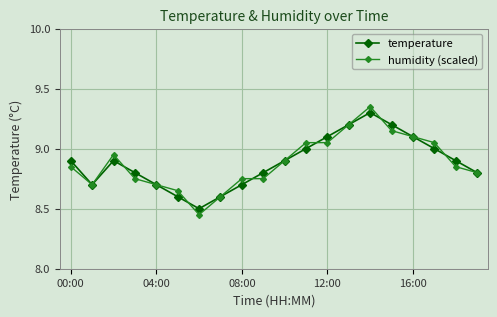

How many interior local valleys does the temperature series have?

2